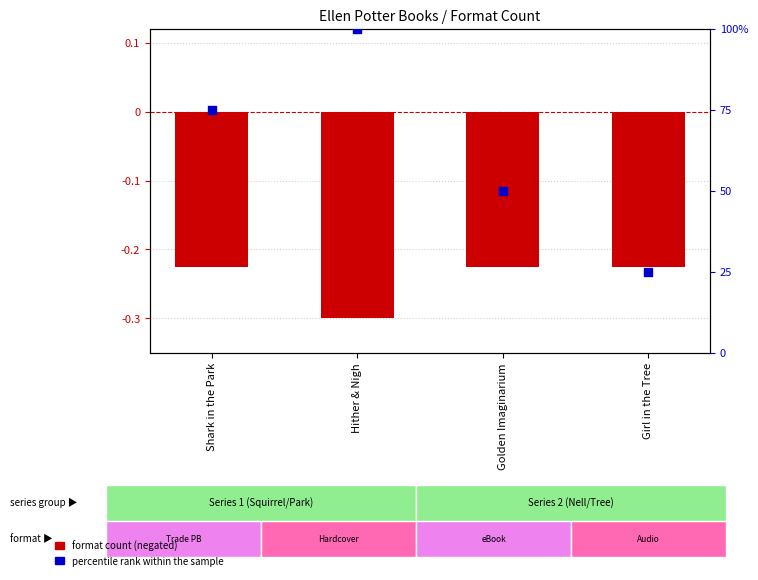

Which series has the largest total across all categories?

percentile rank within the sample